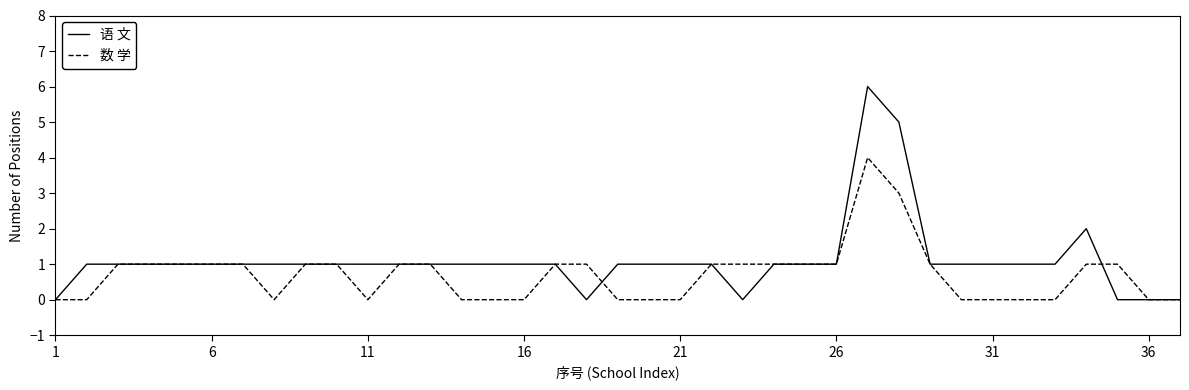

Which series has the largest total across all categories?

语 文